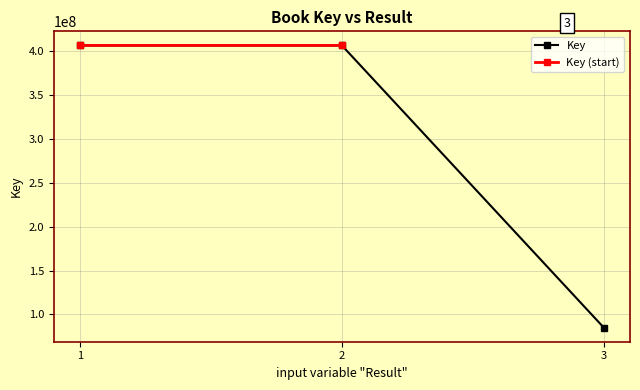

List the labels in order of value, smallest first.

3, 2, 1